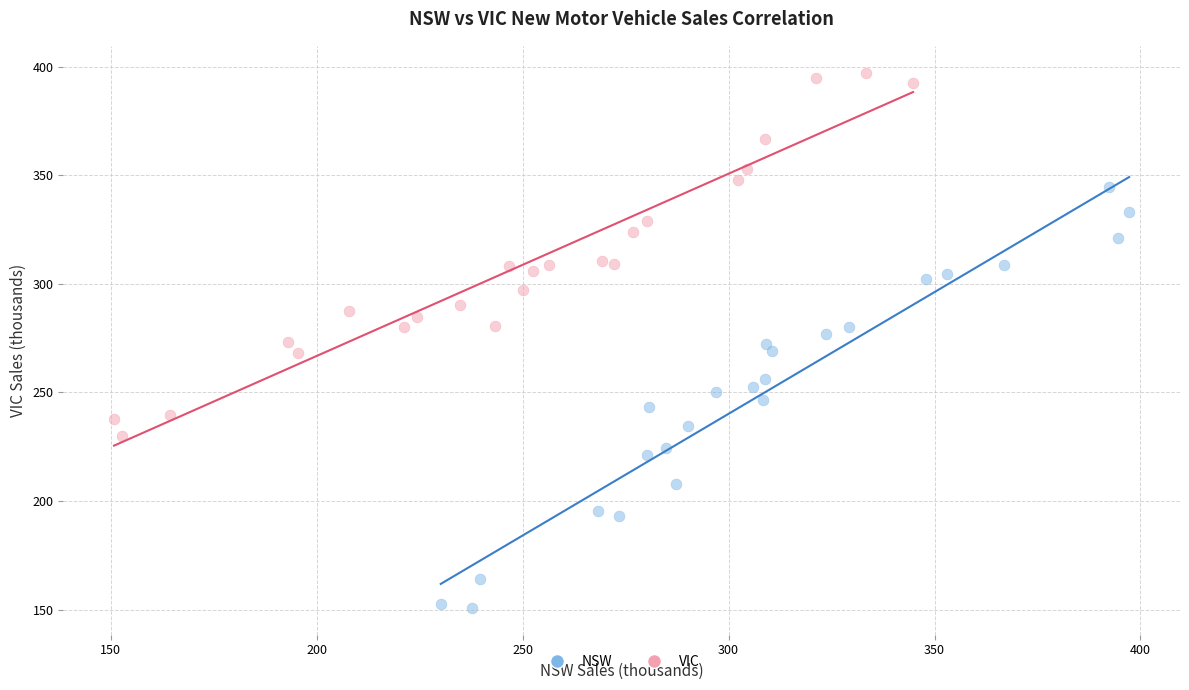

What are all the series names shown in the legend?

NSW, VIC